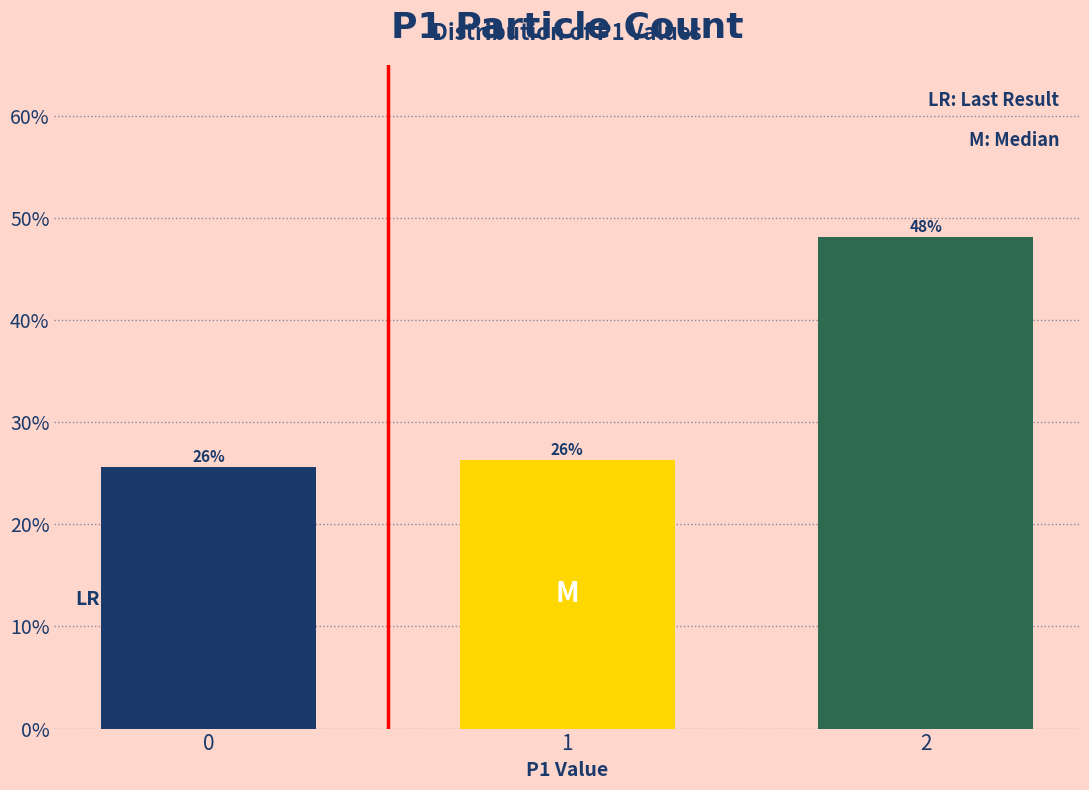

Does the chart contain any negative values?

No